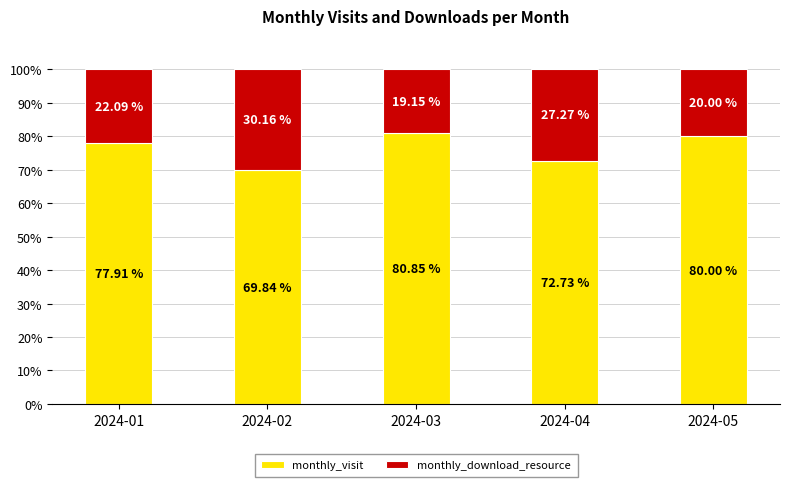

What is the sum of the monthly_visit values at 2024-01 and 2024-04?

150.6